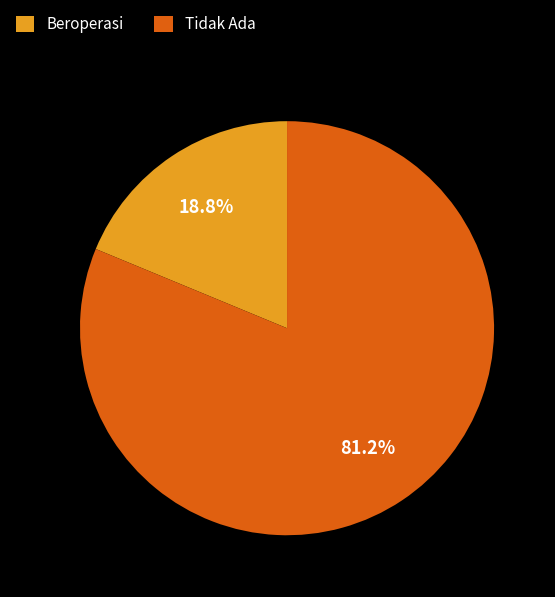

Rank the categories by value from highest to lowest.

Tidak Ada, Beroperasi